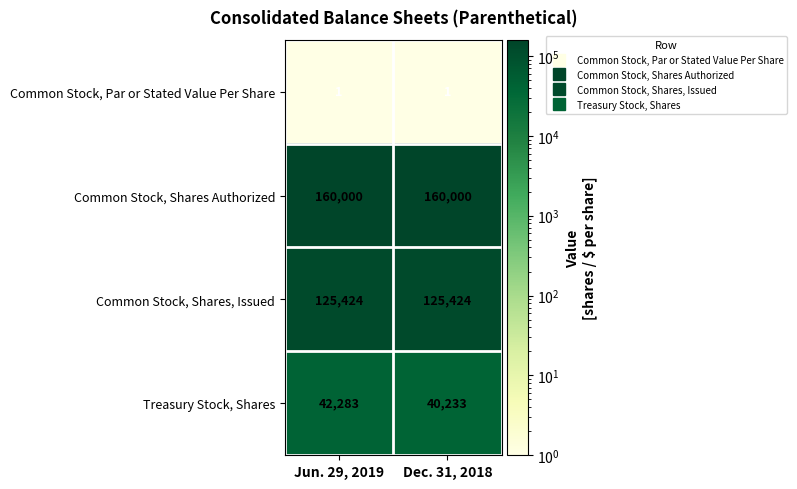

Is it true that Common Stock, Shares, Issued equals 125424 at Jun. 29, 2019?

True